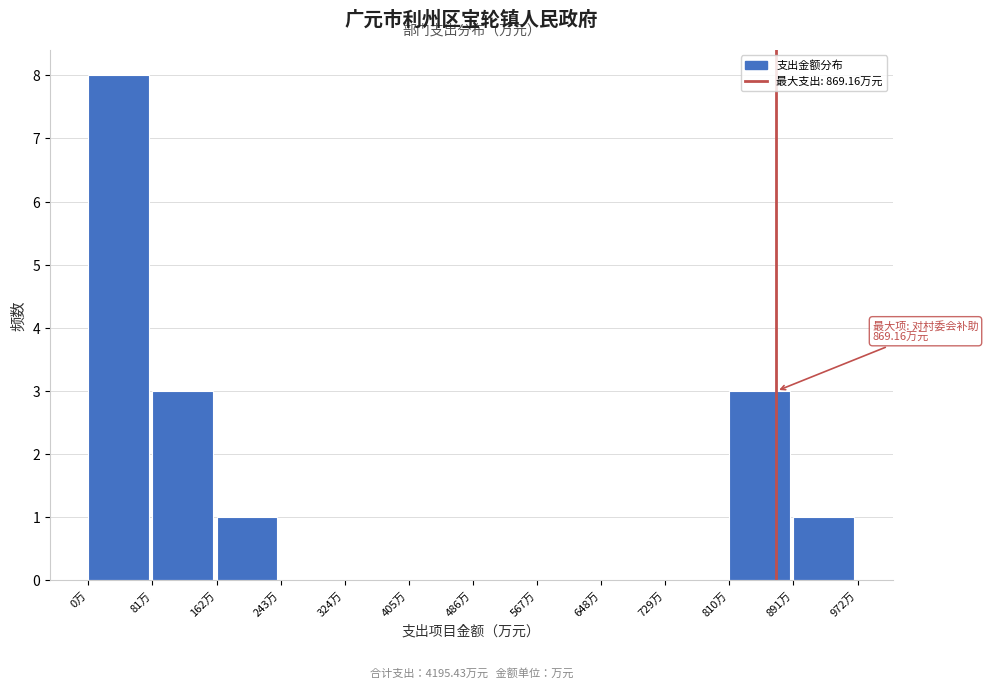

Which range on the x-axis has the tallest bar?

0 to 80